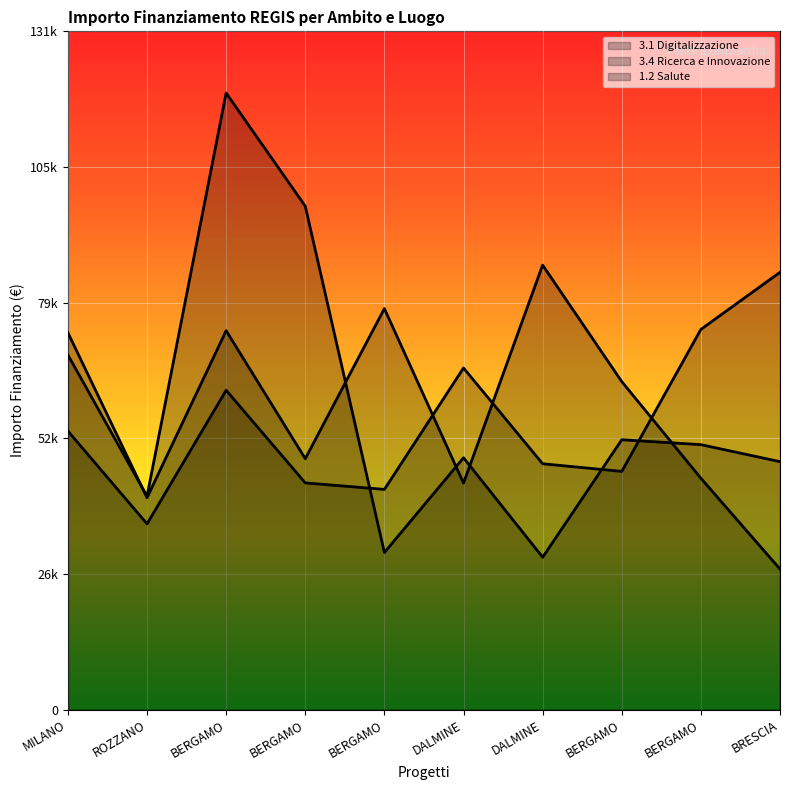

Reading right to left, extract all data points from this chart.

3.1 Digitalizzazione: BRESCIA=84977.9	BERGAMO=73886.6	BERGAMO=46312.5	DALMINE=47794.5	DALMINE=66393.6	BERGAMO=42816.5	BERGAMO=44080.6	BERGAMO=62062.4	ROZZANO=36123.8	MILANO=54144.9
3.4 Ricerca e Innovazione: BRESCIA=27342.9	BERGAMO=44978.7	BERGAMO=63747.5	DALMINE=86371.0	DALMINE=44036.1	BERGAMO=77926.5	BERGAMO=48776.3	BERGAMO=73636.1	ROZZANO=41196.6	MILANO=73250.1
1.2 Salute: BRESCIA=48200.6	BERGAMO=51504.7	BERGAMO=52455.4	DALMINE=29640.7	DALMINE=48957.9	BERGAMO=30558.8	BERGAMO=97812.0	BERGAMO=119783.4	ROZZANO=41496.0	MILANO=68925.6